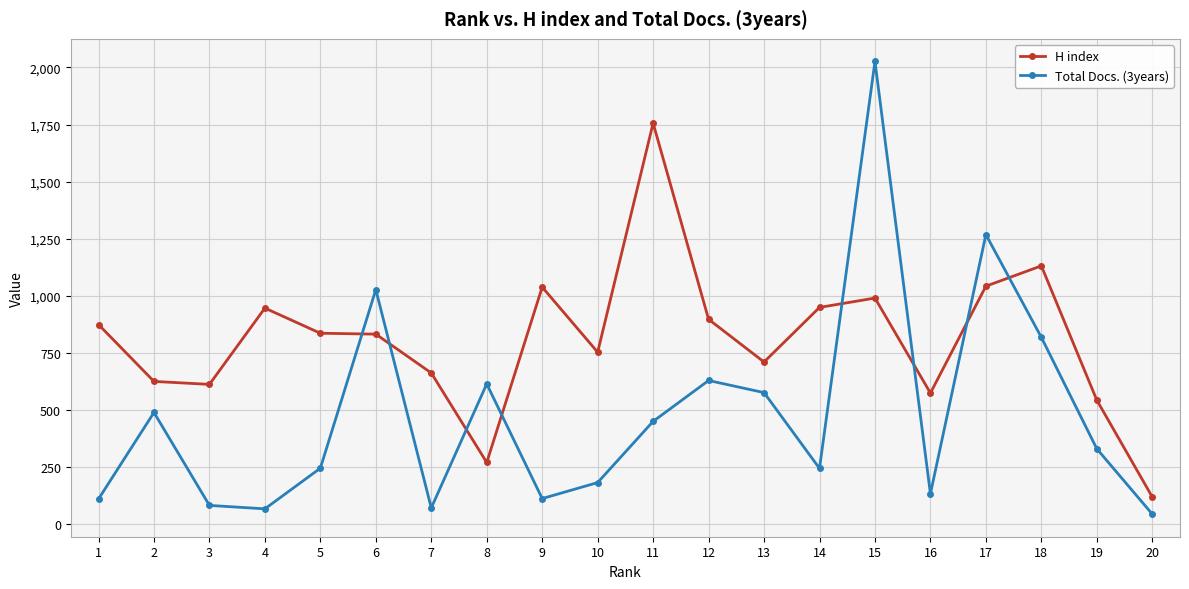

What is the minimum value shown in the chart?

44